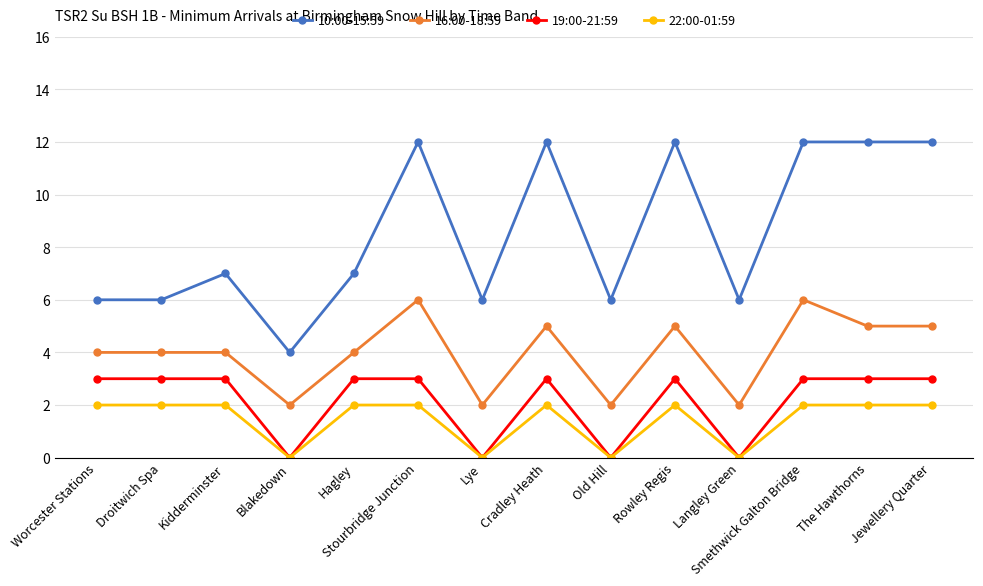

True or false: 10:00-15:59 has more than 0 interior local peaks.

True